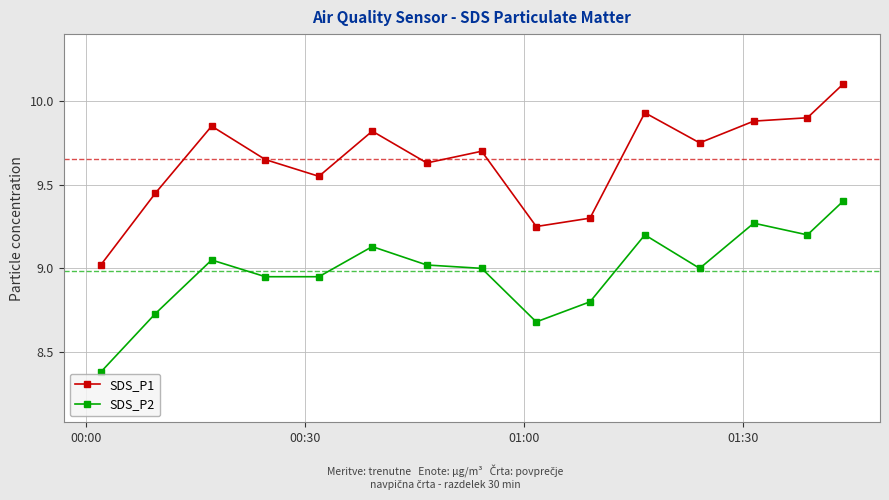

What is the smallest value displayed?

8.4